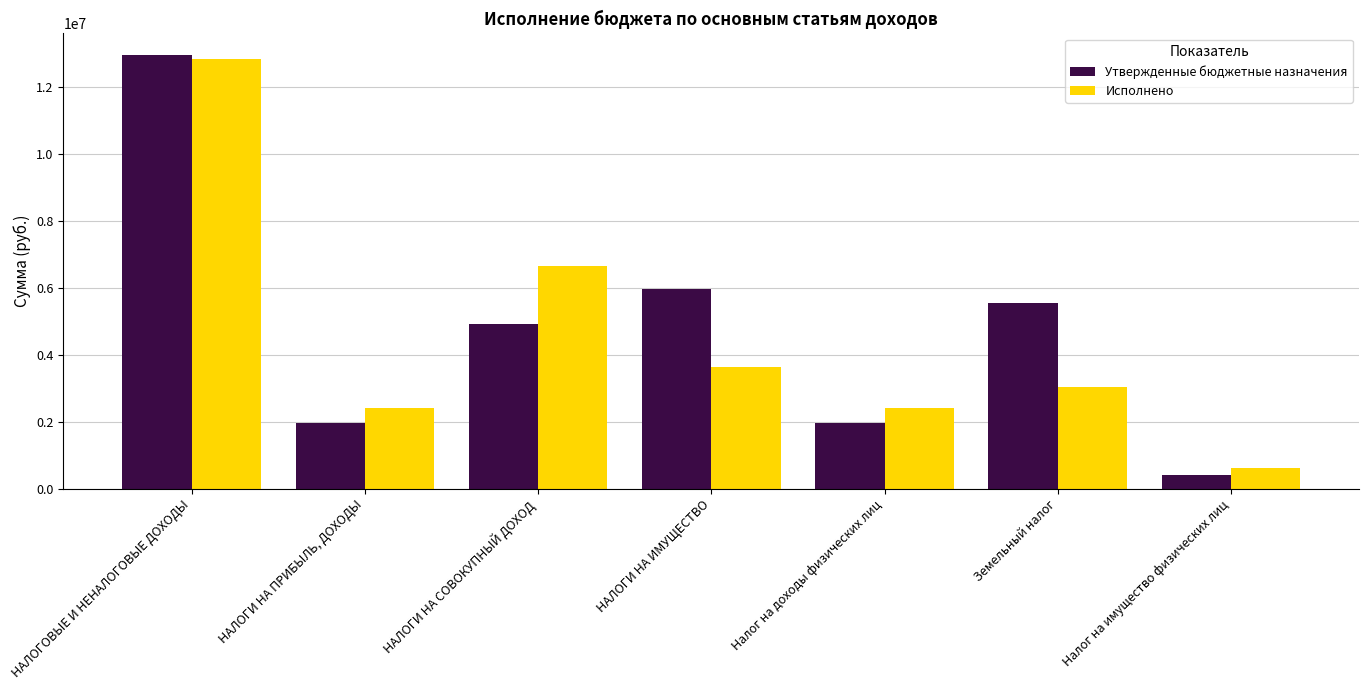

What position from the right is Земельный налог?

2